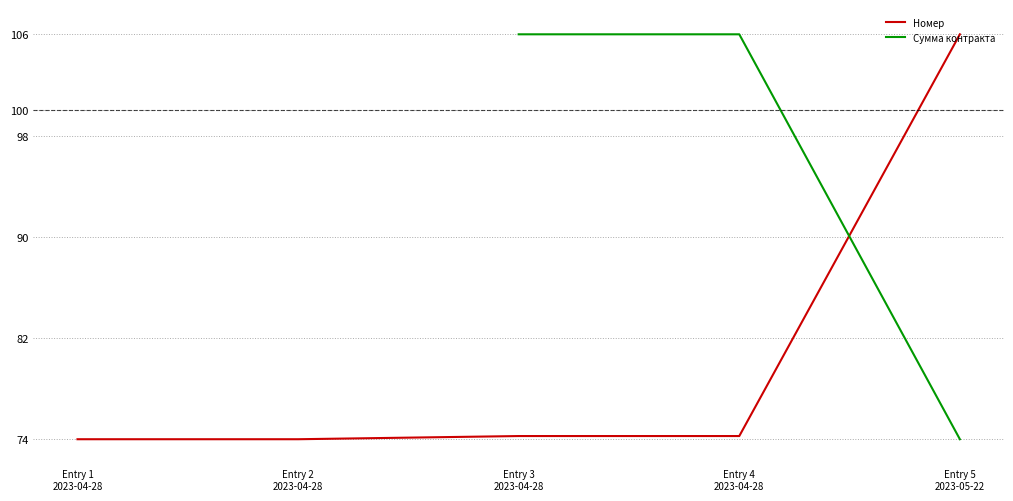

How many intersections are there between Сумма контракта and Номер?

1